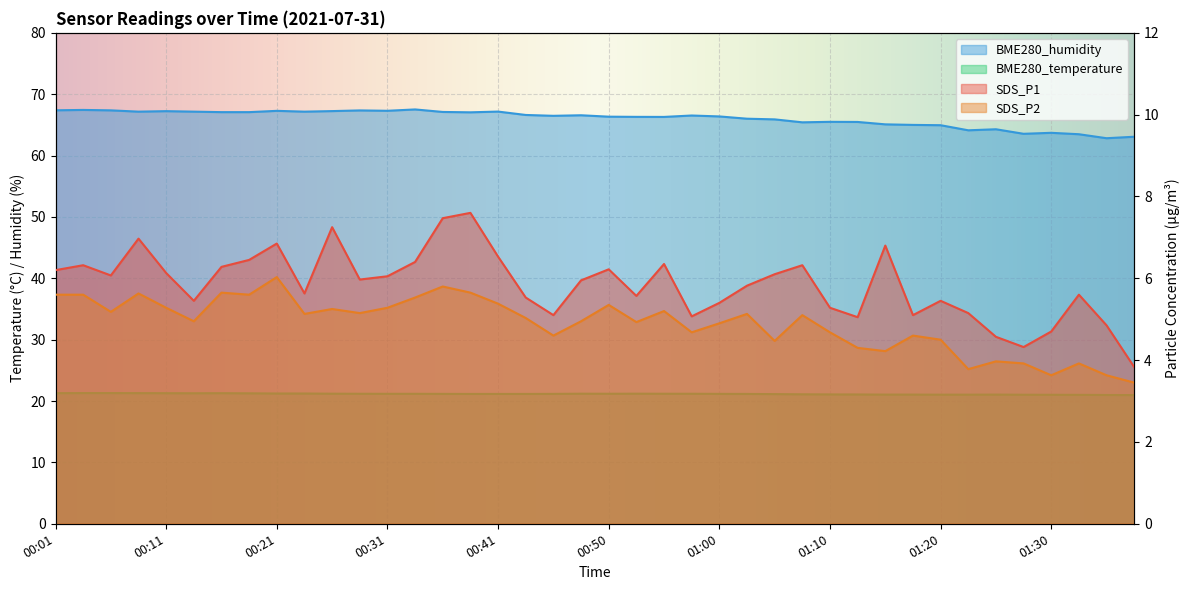

What is the difference between the maximum and second lowest values in the BME280_humidity series?

4.4